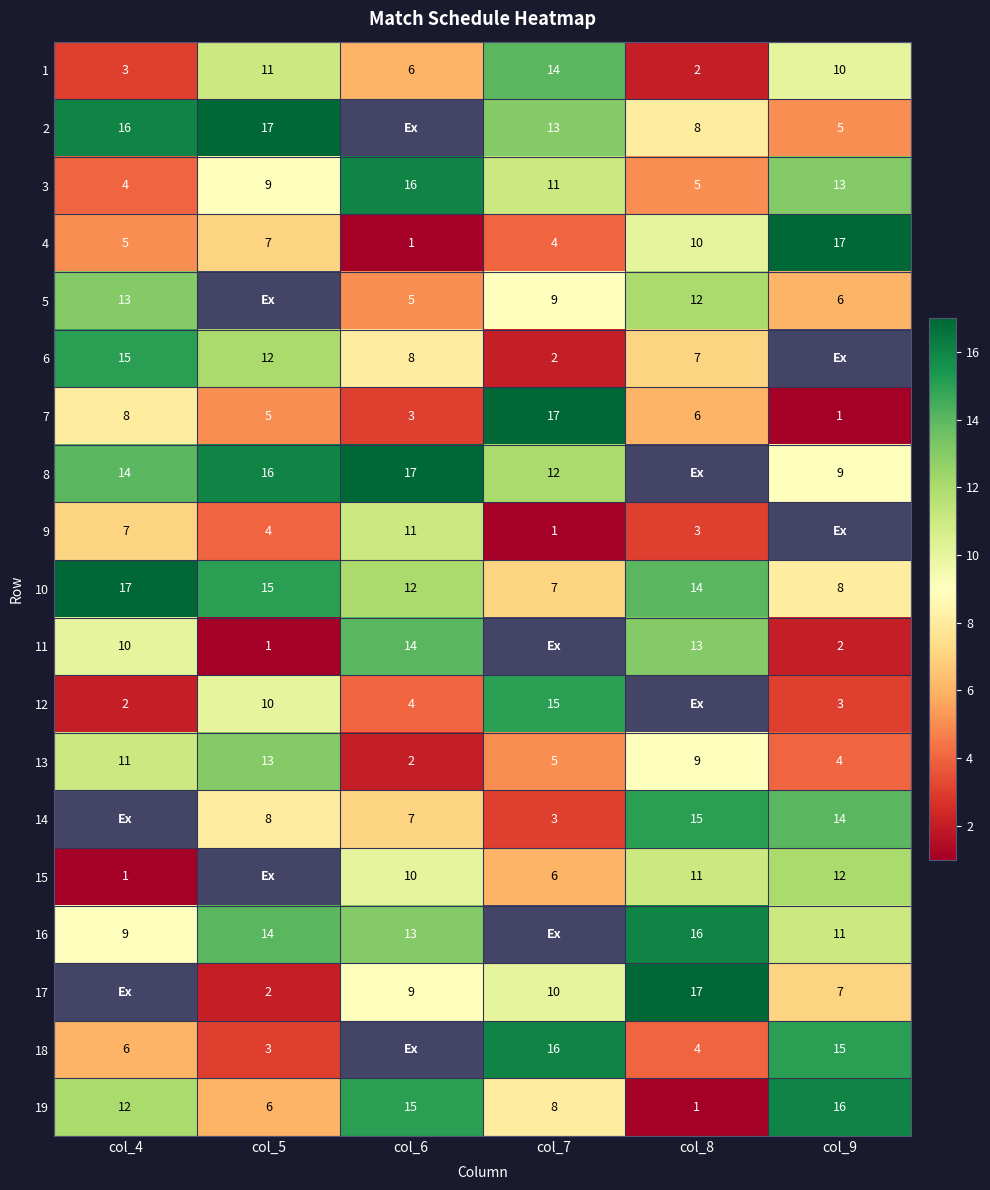

What is the difference between the maximum and second lowest values in the 13 series?

9